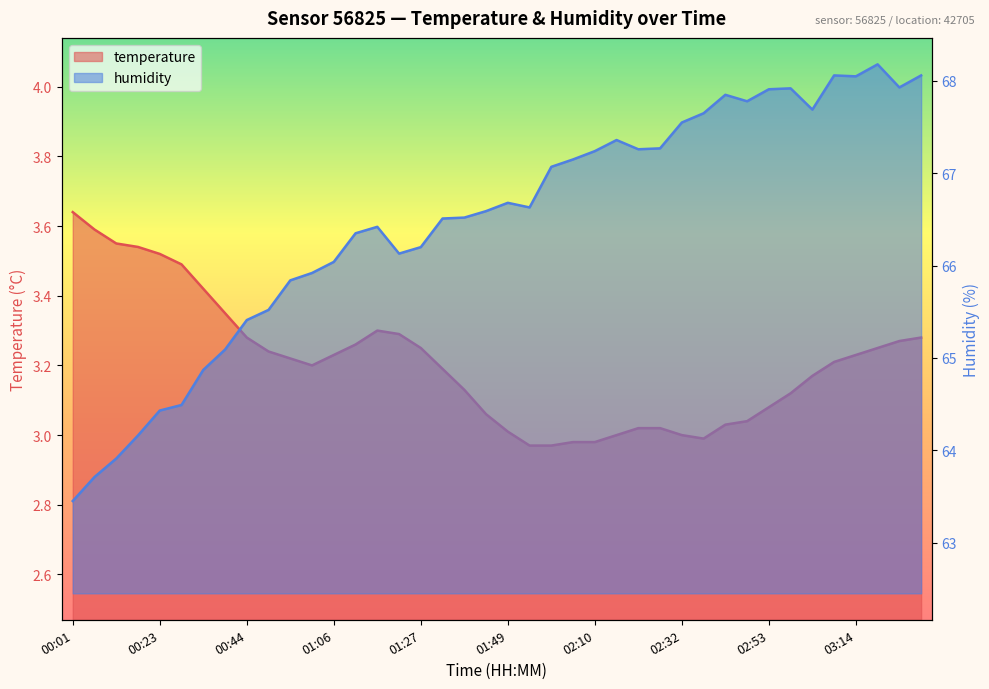

What is the spread (max minus min) of values at 02:10?

64.3